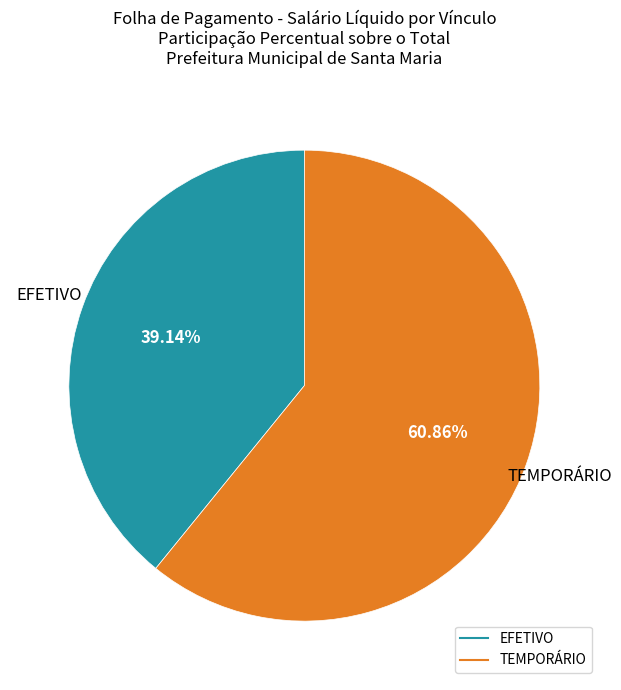

Is there a majority slice in this chart?

Yes